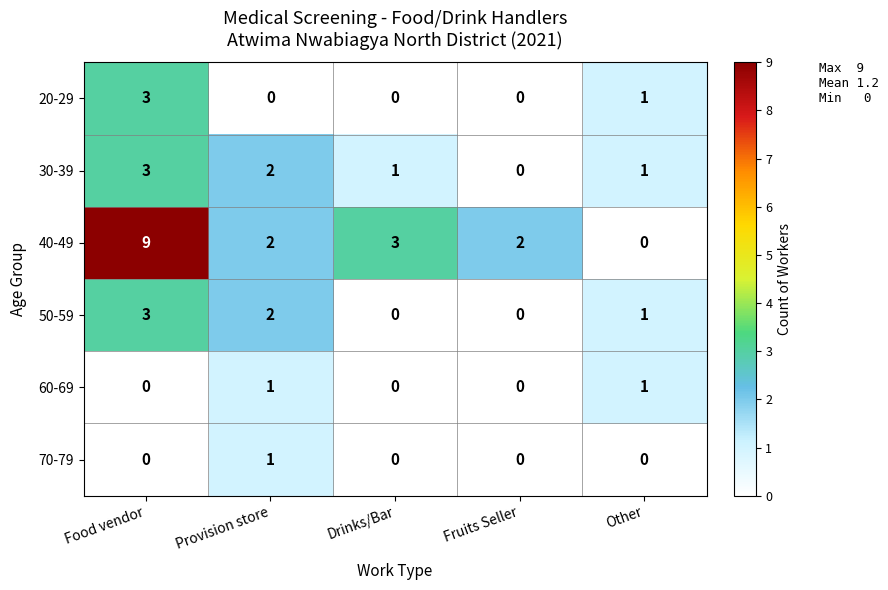

Reading left to right, what are all the values shown in this chart?

20-29: Food vendor=3	Provision store=0	Drinks/Bar=0	Fruits Seller=0	Other=1
30-39: Food vendor=3	Provision store=2	Drinks/Bar=1	Fruits Seller=0	Other=1
40-49: Food vendor=9	Provision store=2	Drinks/Bar=3	Fruits Seller=2	Other=0
50-59: Food vendor=3	Provision store=2	Drinks/Bar=0	Fruits Seller=0	Other=1
60-69: Food vendor=0	Provision store=1	Drinks/Bar=0	Fruits Seller=0	Other=1
70-79: Food vendor=0	Provision store=1	Drinks/Bar=0	Fruits Seller=0	Other=0